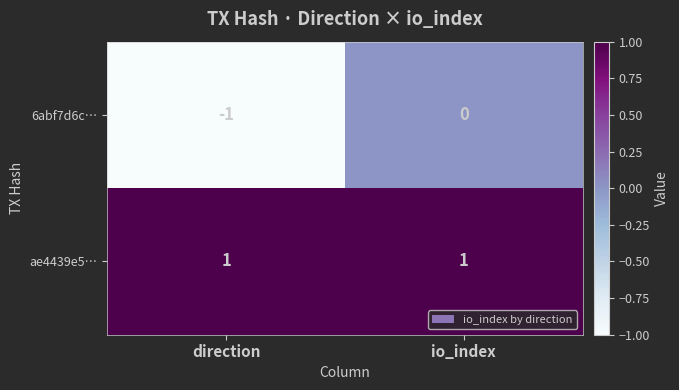

Reading left to right, what are all the values shown in this chart?

6abf7d6c…: -1	0
ae4439e5…: 1	1